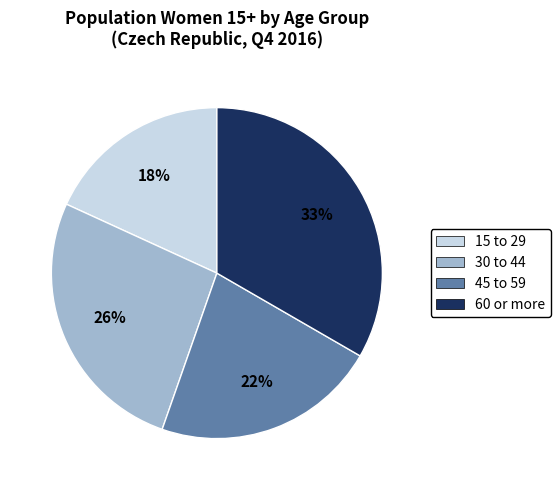

To the nearest percent, what is the average slice percentage?

25%